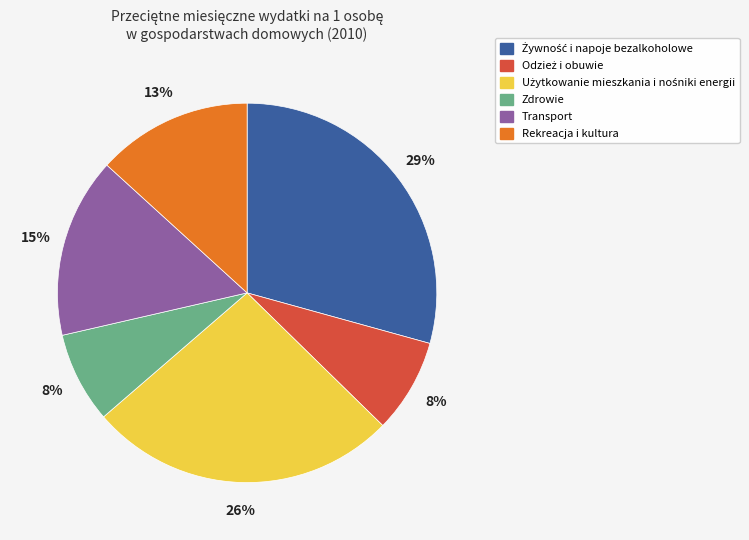

To the nearest percent, what percentage of the pie is Zdrowie?

8%